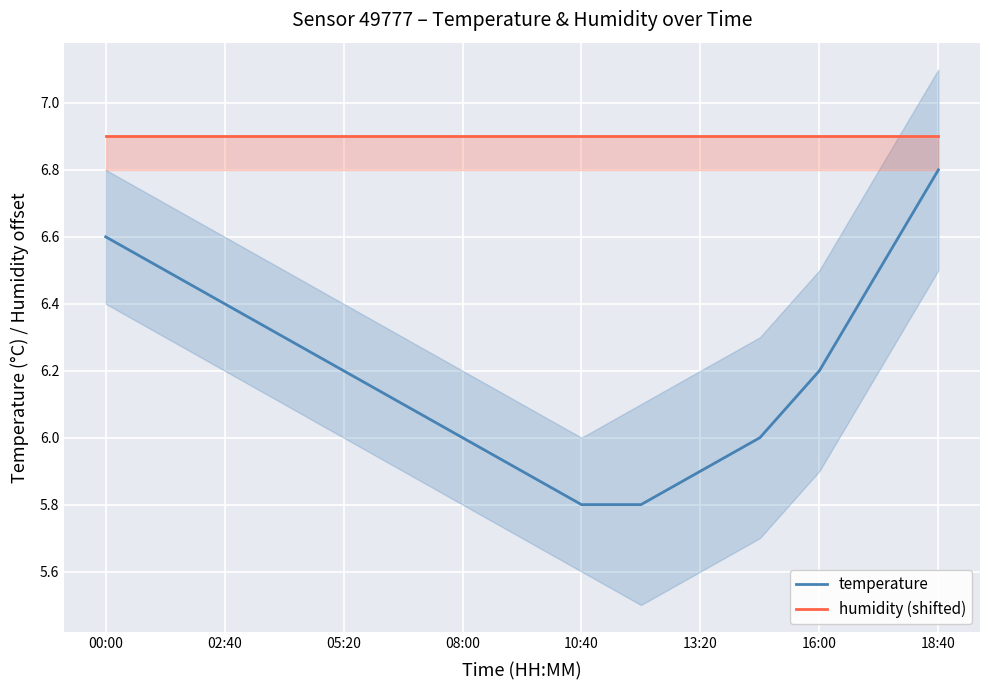

Rank the series at 13 from lowest to highest value.

temperature, humidity (shifted)